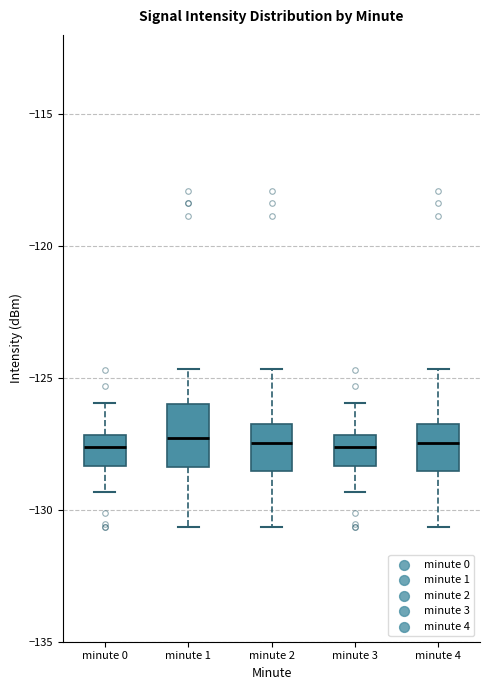

Comparing the boxes themselves (not the whiskers), which one is the tallest?

minute 1